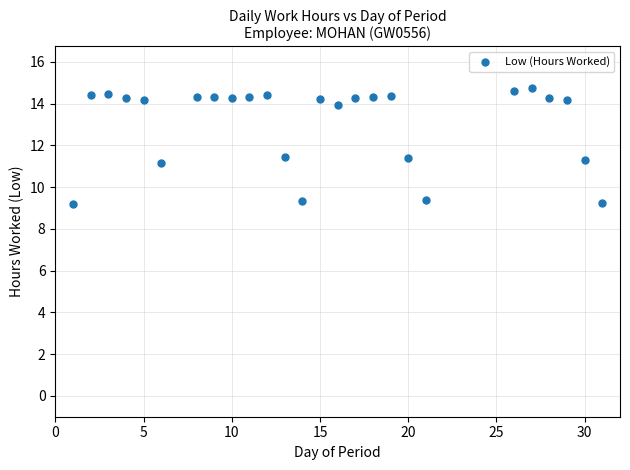

What is the range of Y values (max minus min)?

5.6